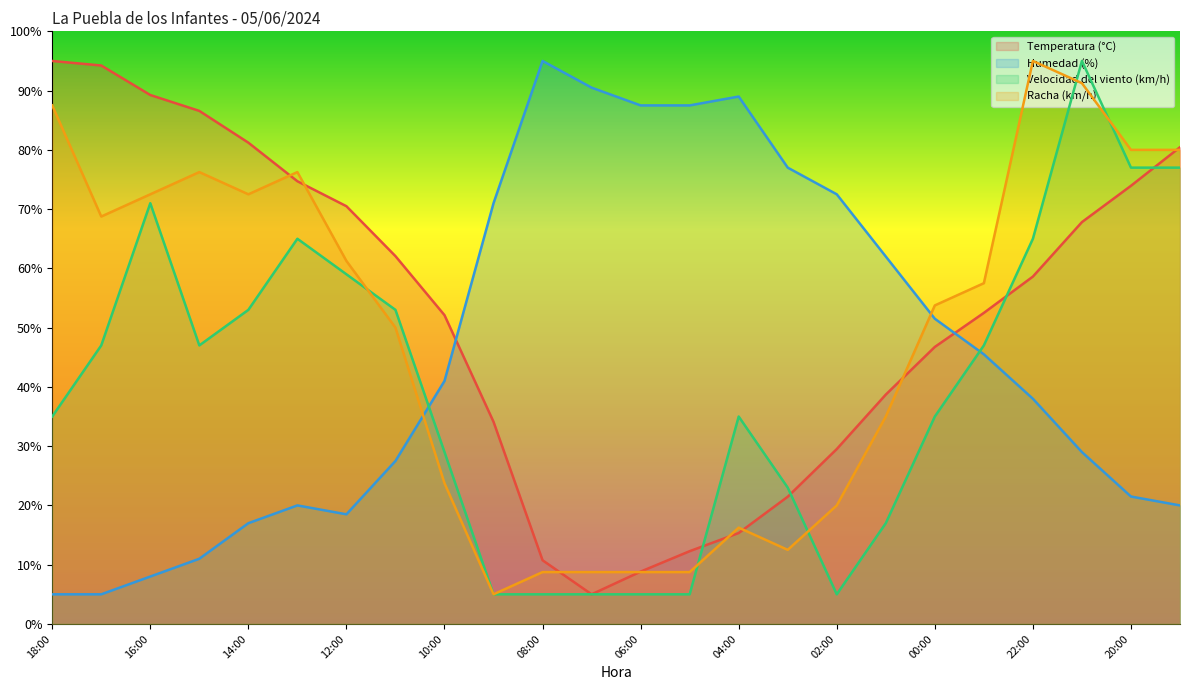

Does the chart display data point markers on the line(s)?

No